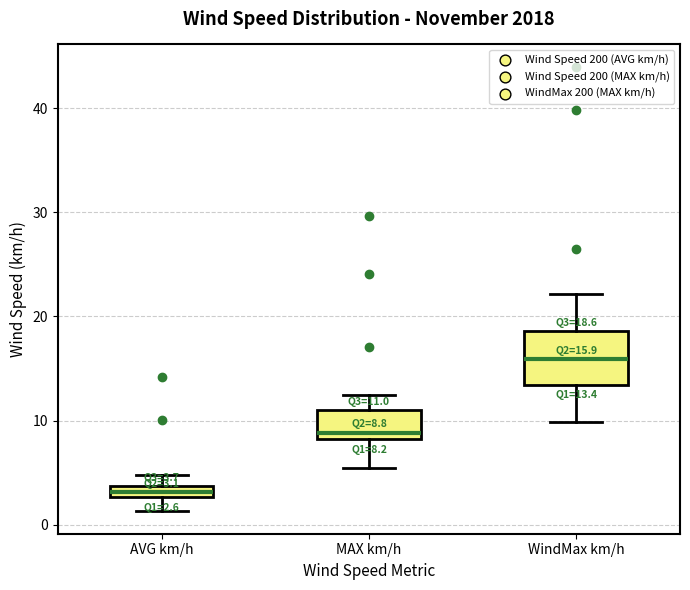

Which box's median line is the lowest?

AVG km/h